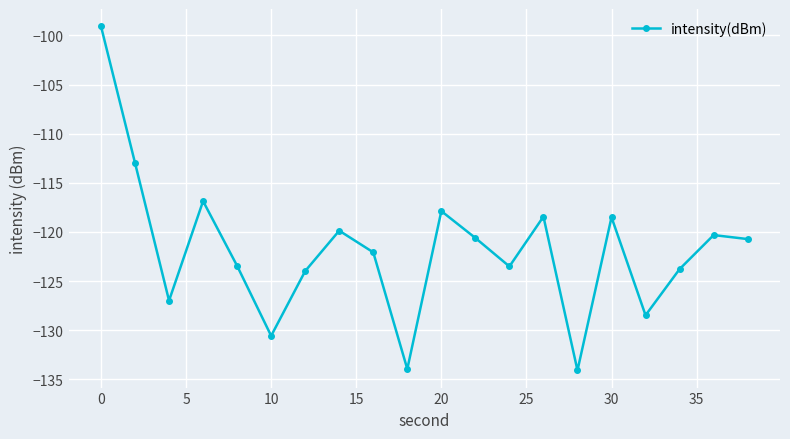

How many lines are shown in the chart?

1